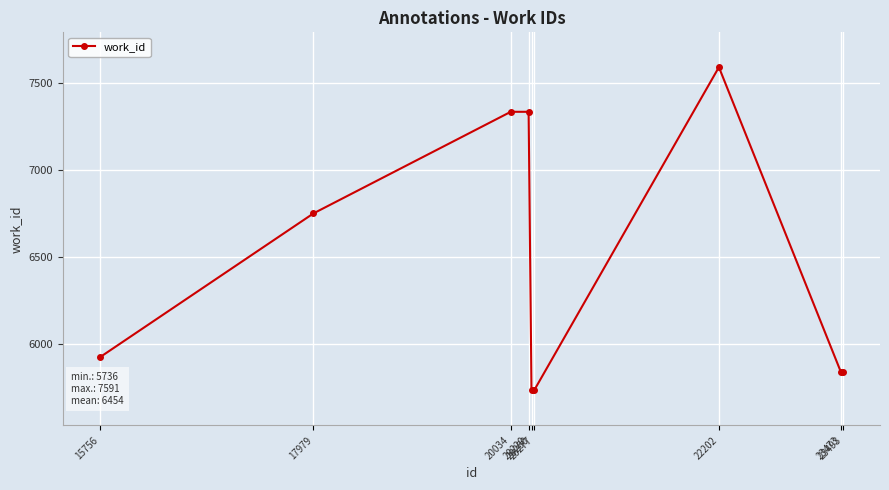

True or false: the data has more than 2 interior local peaks.

False